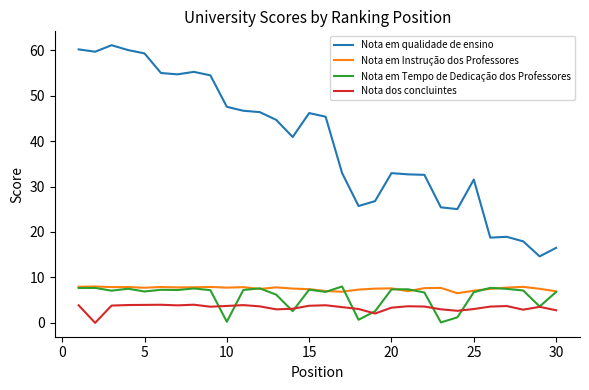

What are all the series names shown in the legend?

Nota em qualidade de ensino, Nota em Instrução dos Professores, Nota em Tempo de Dedicação dos Professores, Nota dos concluintes